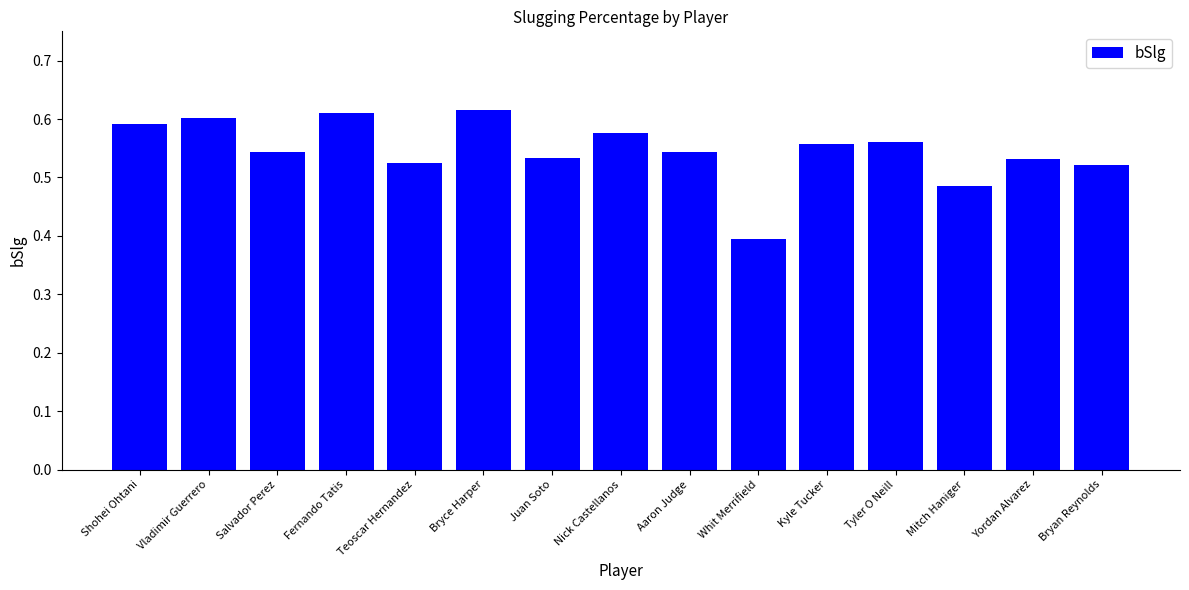

What is the label of the 1st bar from the left?

Shohei Ohtani